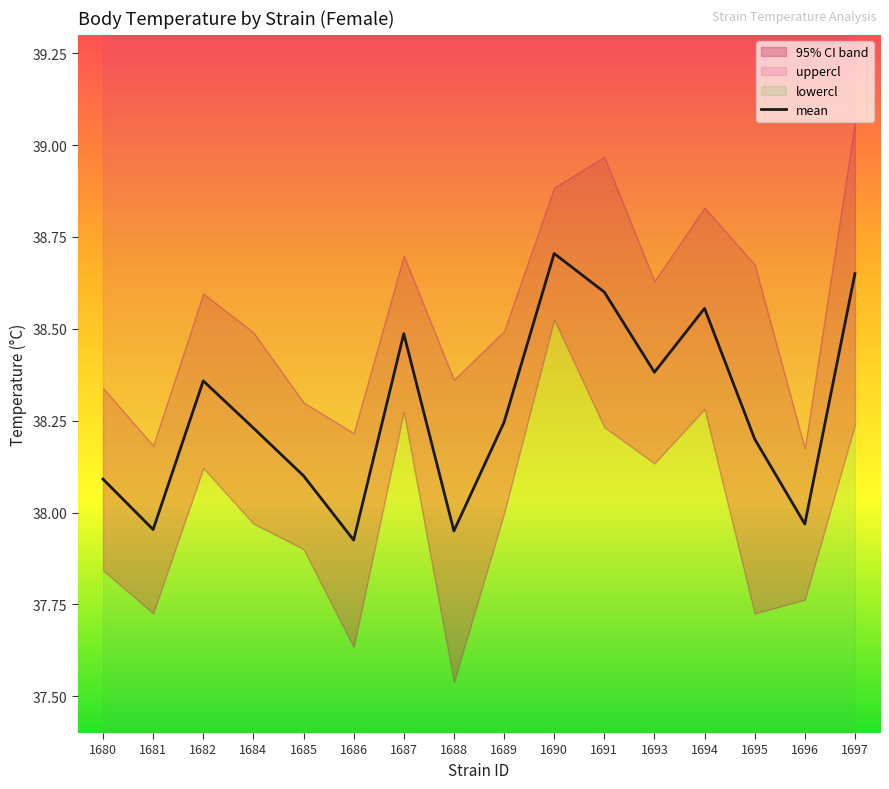

Reading left to right, list all the values displayed in this chart.

1680=38.1	1681=38.0	1682=38.4	1684=38.2	1685=38.1	1686=37.9	1687=38.5	1688=38.0	1689=38.2	1690=38.7	1691=38.6	1693=38.4	1694=38.6	1695=38.2	1696=38.0	1697=38.6